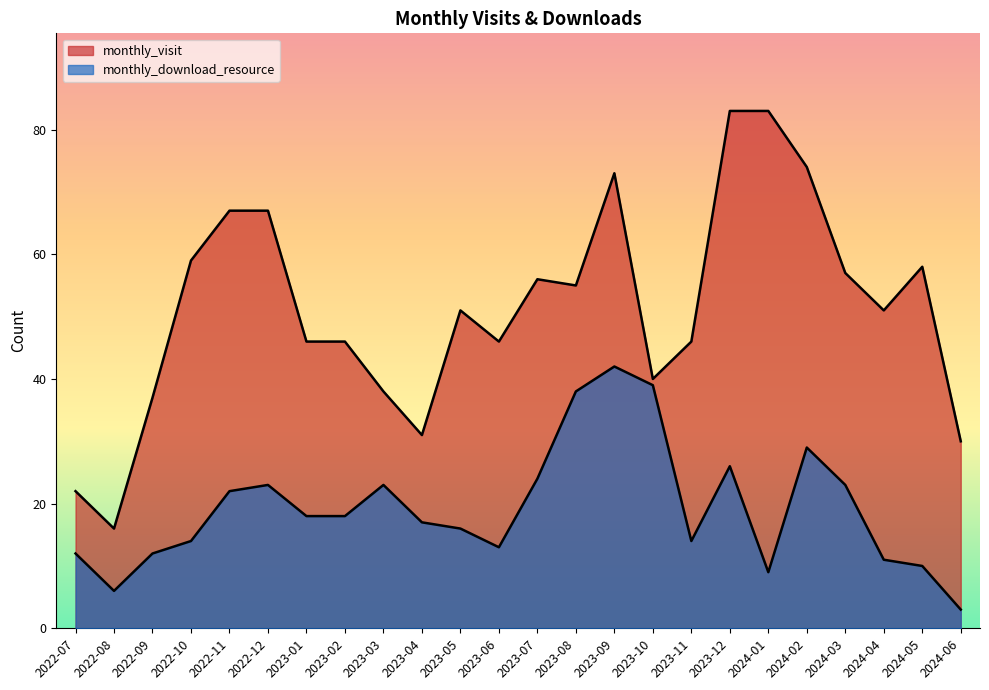

Does the chart display data point markers on the line(s)?

No